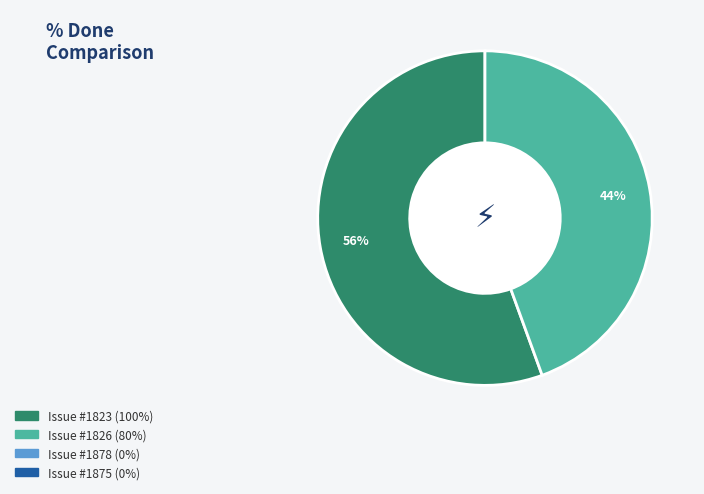

Does any single category account for the majority?

Yes